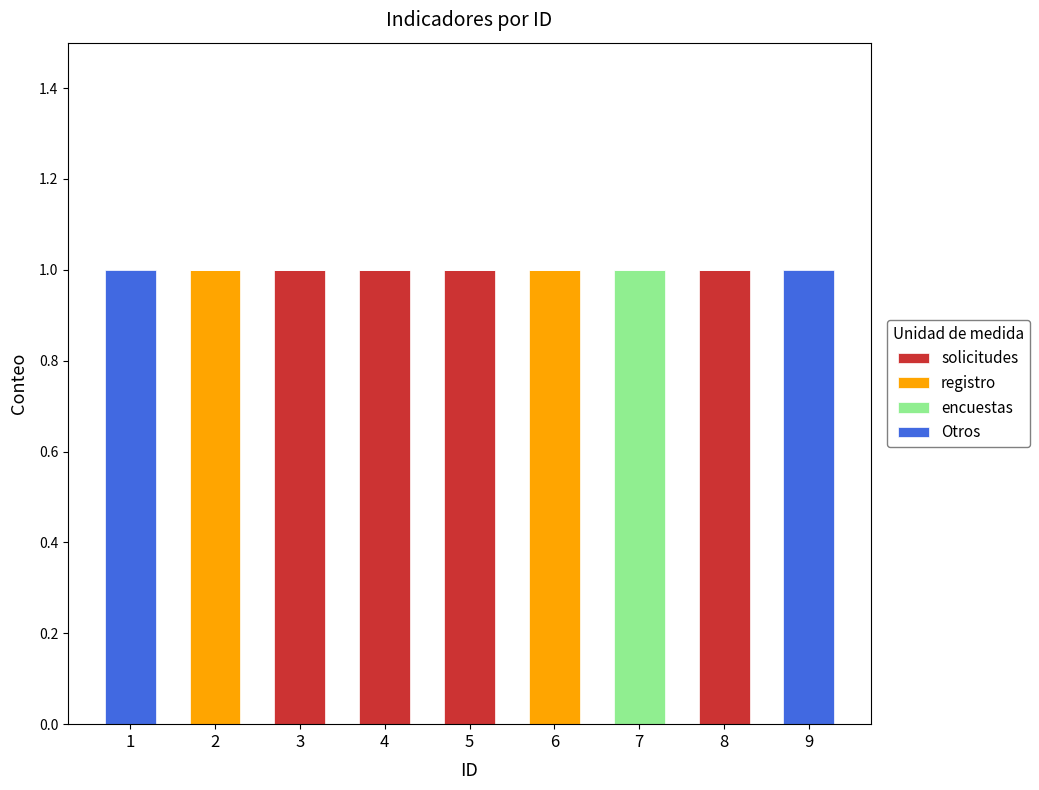

Are the bars horizontal?

No